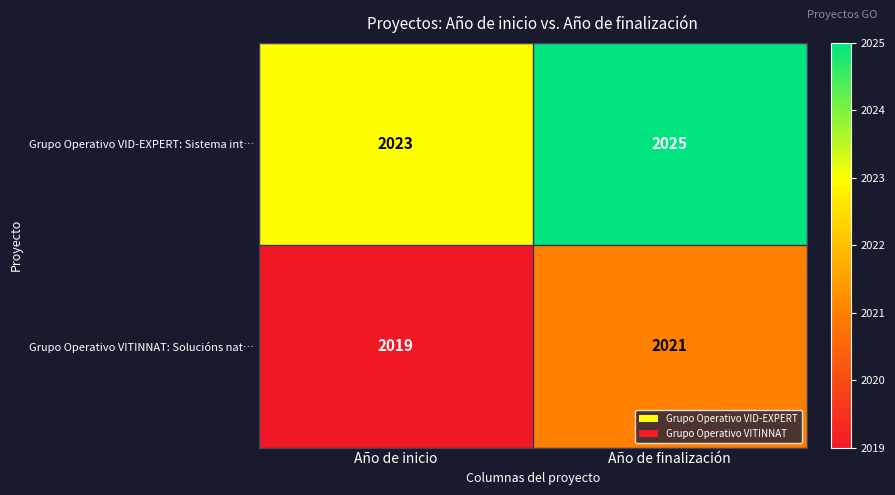

Reading left to right, transcribe all the data shown in this chart.

Grupo Operativo VID-EXPERT: Sistema int…: 2023	2025
Grupo Operativo VITINNAT: Solucións nat…: 2019	2021